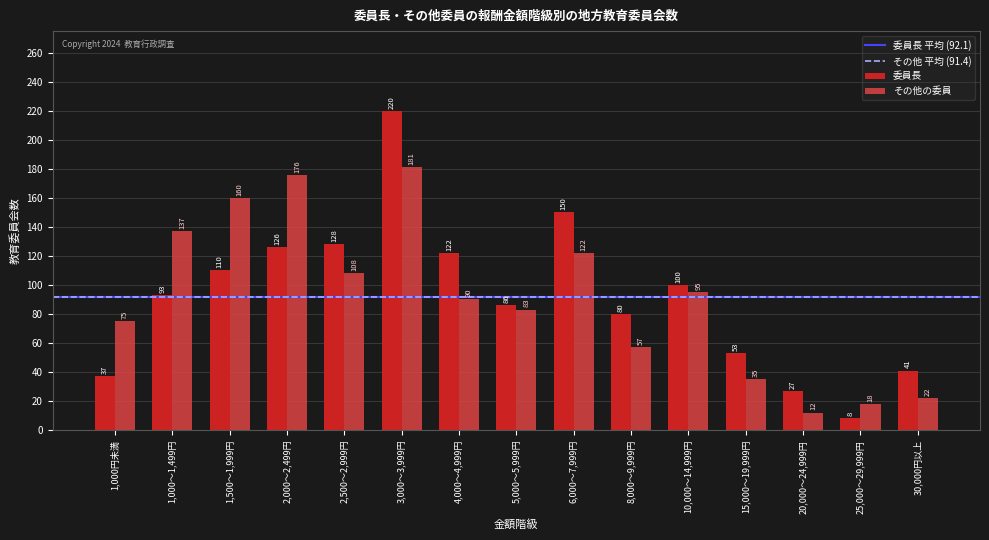

Which series has the largest total across all categories?

委員長